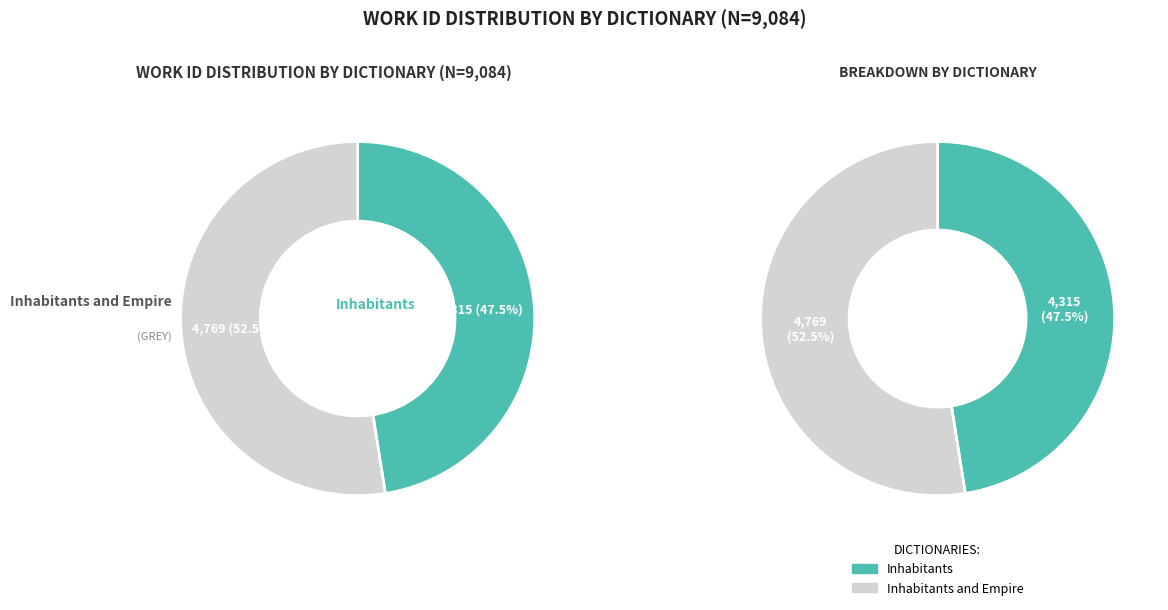

What is the change in value from Inhabitants to Inhabitants and Empire?

+454